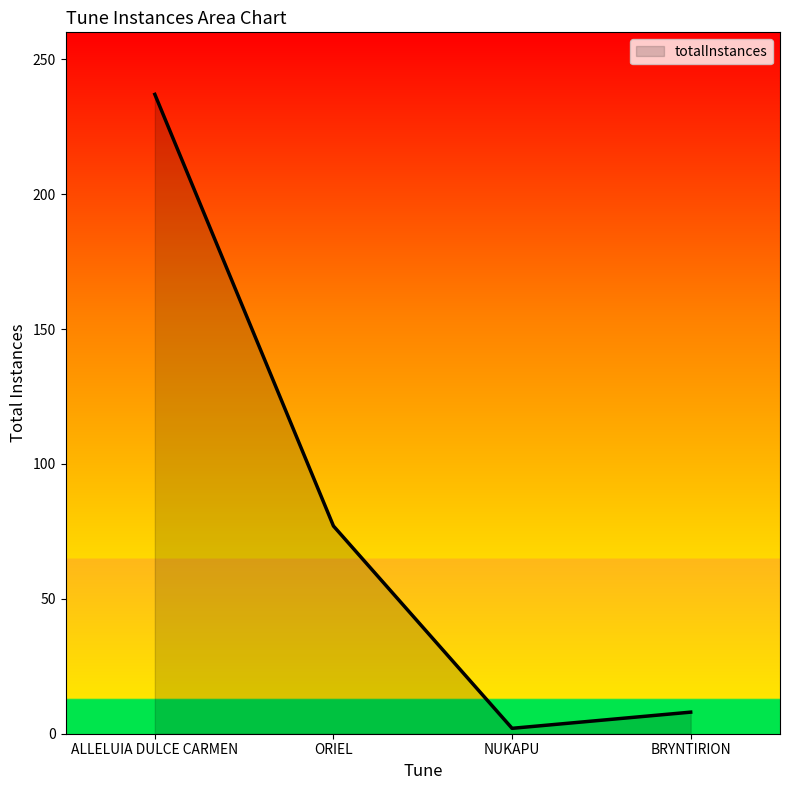

How many values are below 77?

2